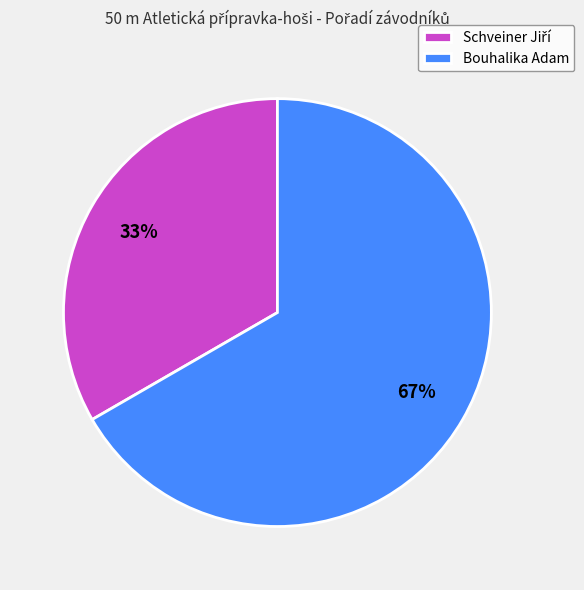

The Bouhalika Adam slice represents 72% of the pie. True or false?

False